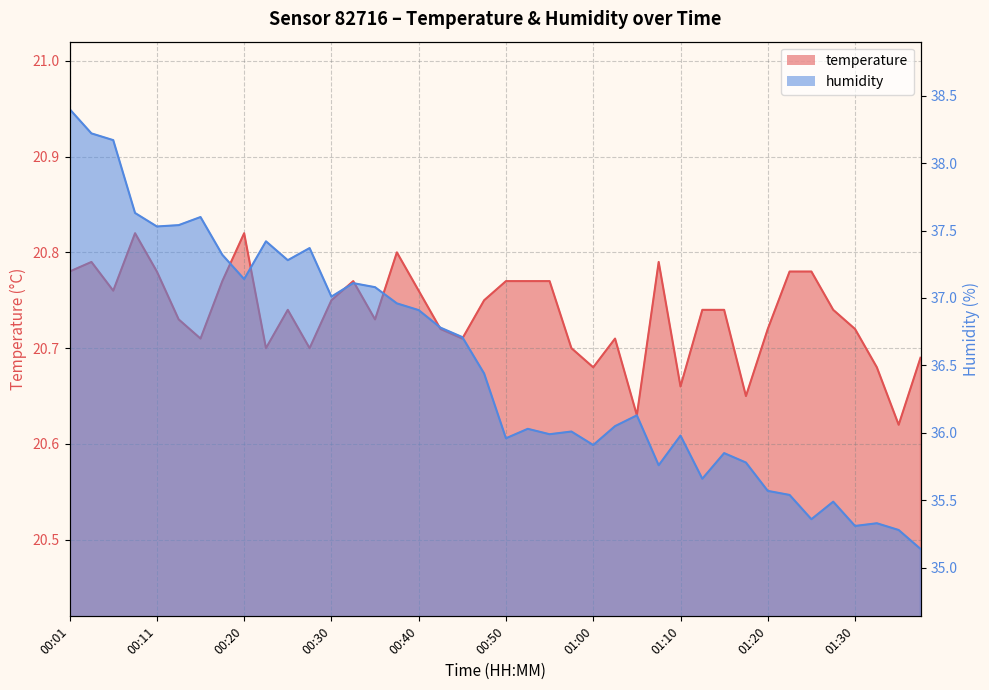

In temperature, how many points are lower than both neighbors (excluding endpoints)?

11